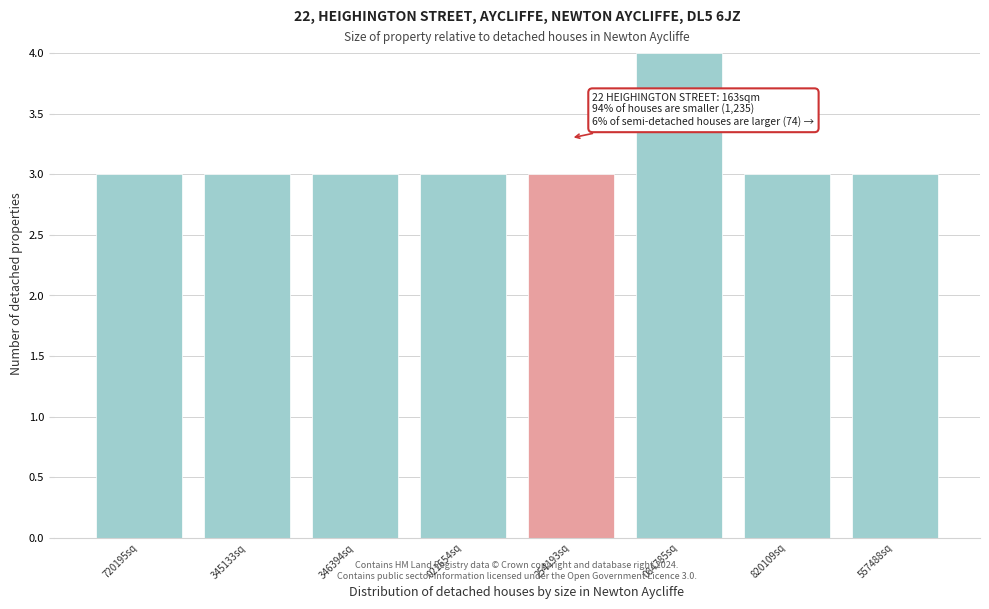

Reading left to right, list all the values displayed in this chart.

3	3	3	3	3	4	3	3